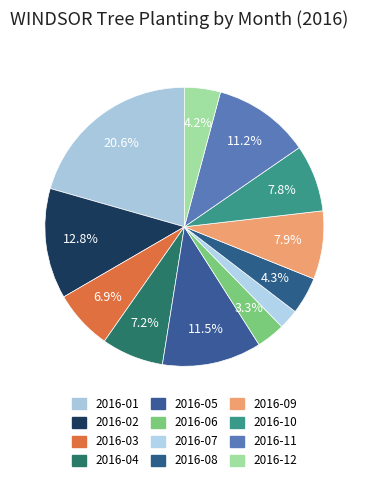

Between 2016-11 and 2016-02, which is larger?

2016-02